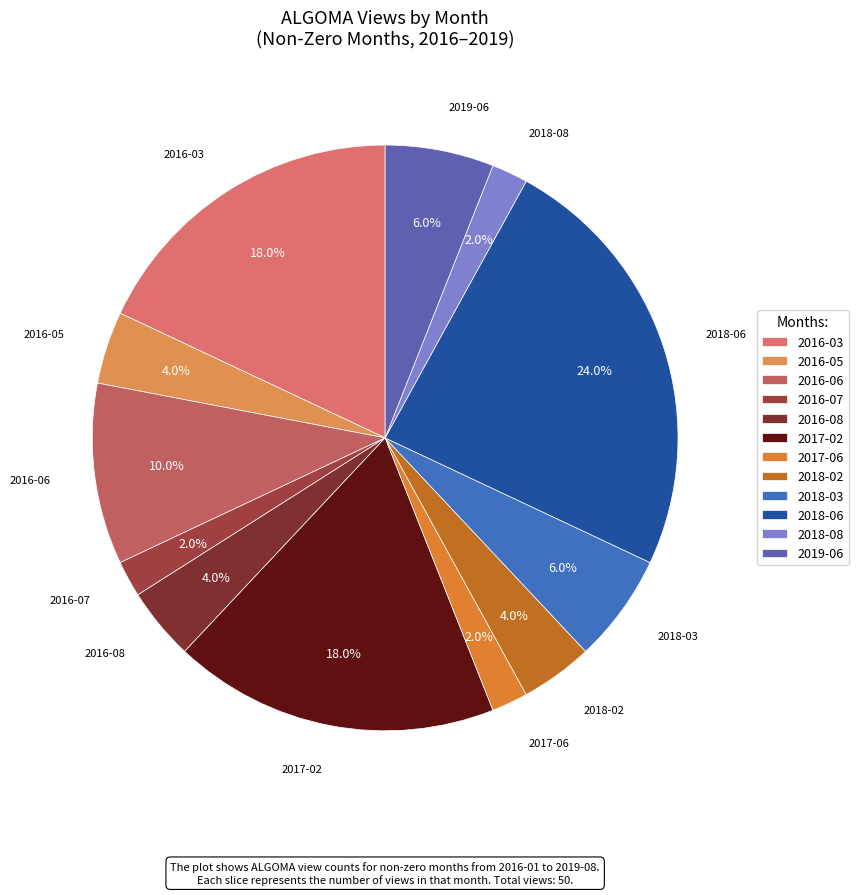

What percentage is NOT represented by 2017-02?

82.0%